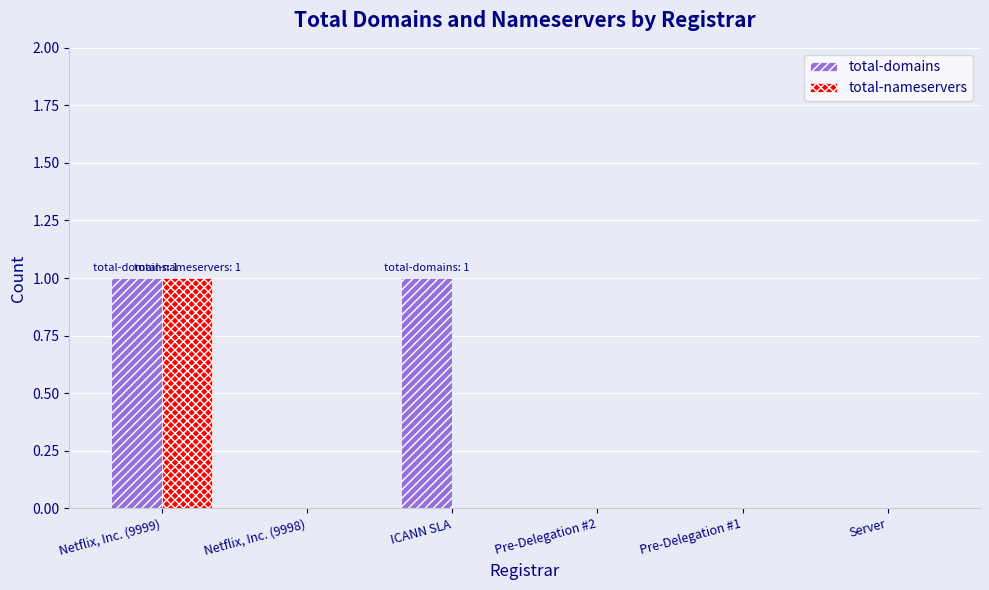

At which category is the sum across all series the highest?

Netflix, Inc. (9999)